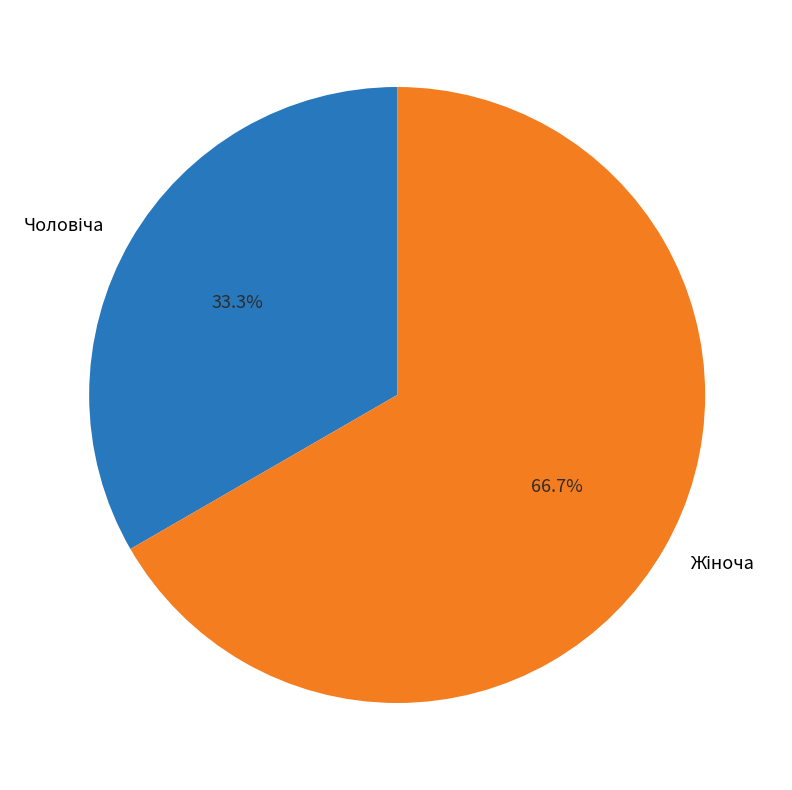

Count the number of slices in the pie.

2